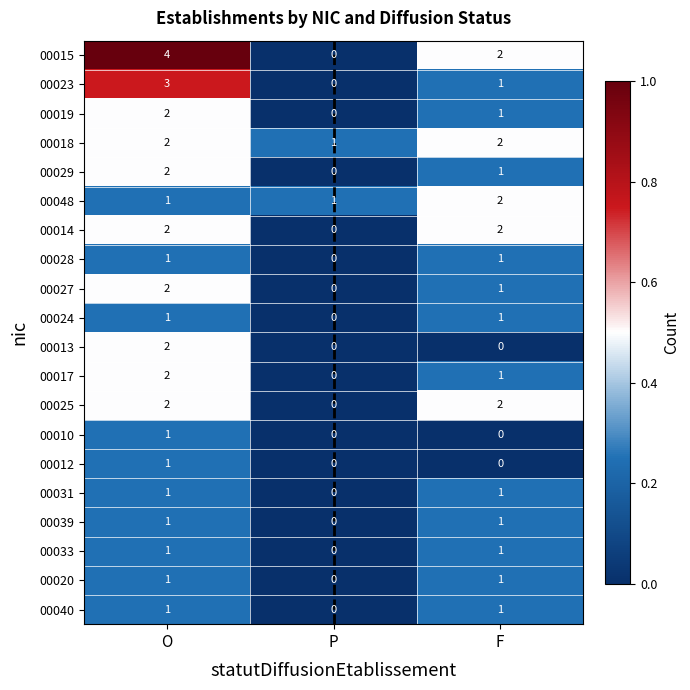

What is the sum of the 00048 values at P and O?

2